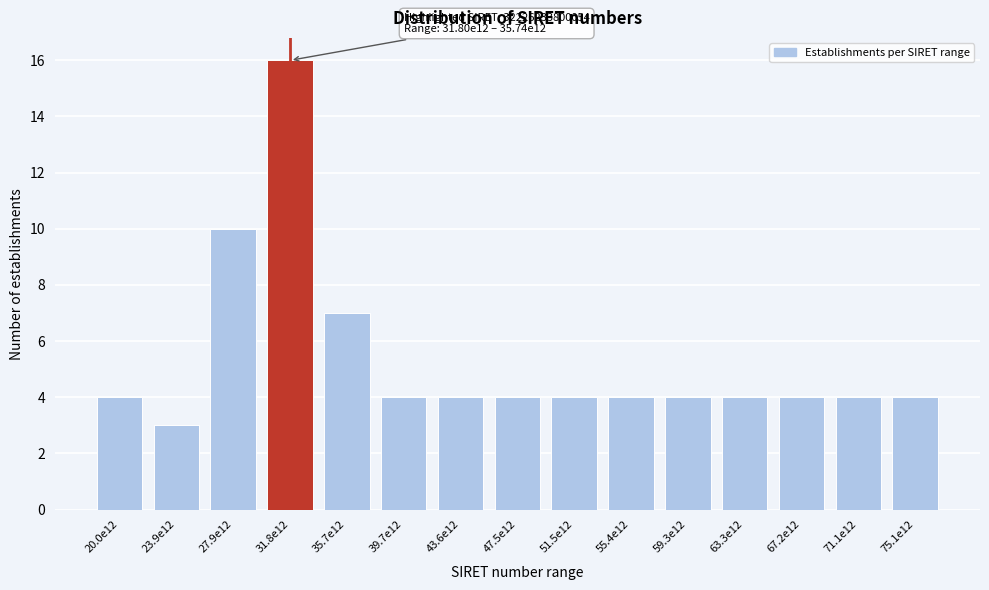

Reading left to right, extract all data points from this chart.

20.0e12=4	23.9e12=3	27.9e12=10	31.8e12=16	35.7e12=7	39.7e12=4	43.6e12=4	47.5e12=4	51.5e12=4	55.4e12=4	59.3e12=4	63.3e12=4	67.2e12=4	71.1e12=4	75.1e12=4